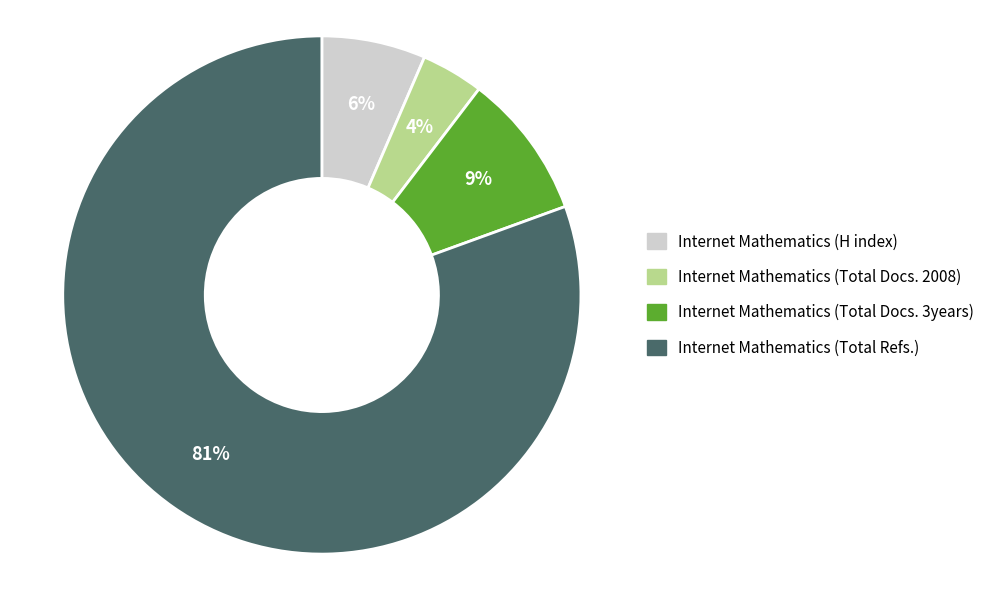

What is the ratio of the value at Internet Mathematics (Total Docs. 2008) to the value at Internet Mathematics (Total Docs. 3years)?

0.4